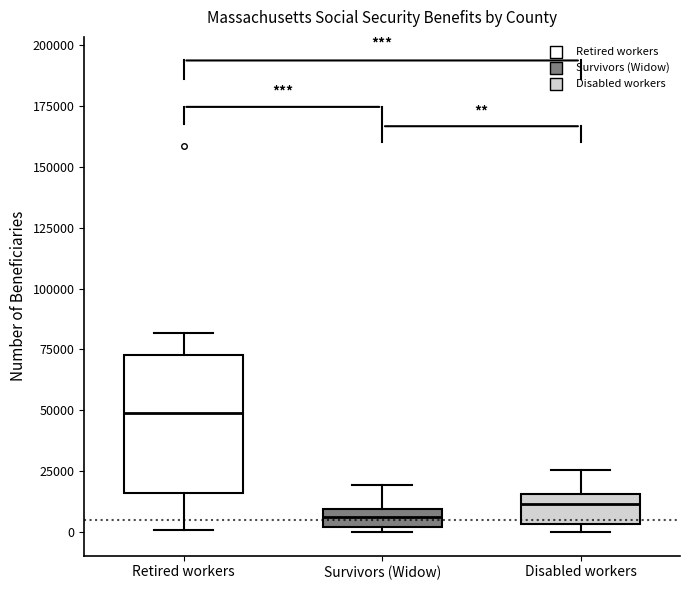

Where is the upper edge of the box for Survivors (Widow) on the y-axis? The values are not printed on the chart, so give them approximately, as read against the axis.

10000